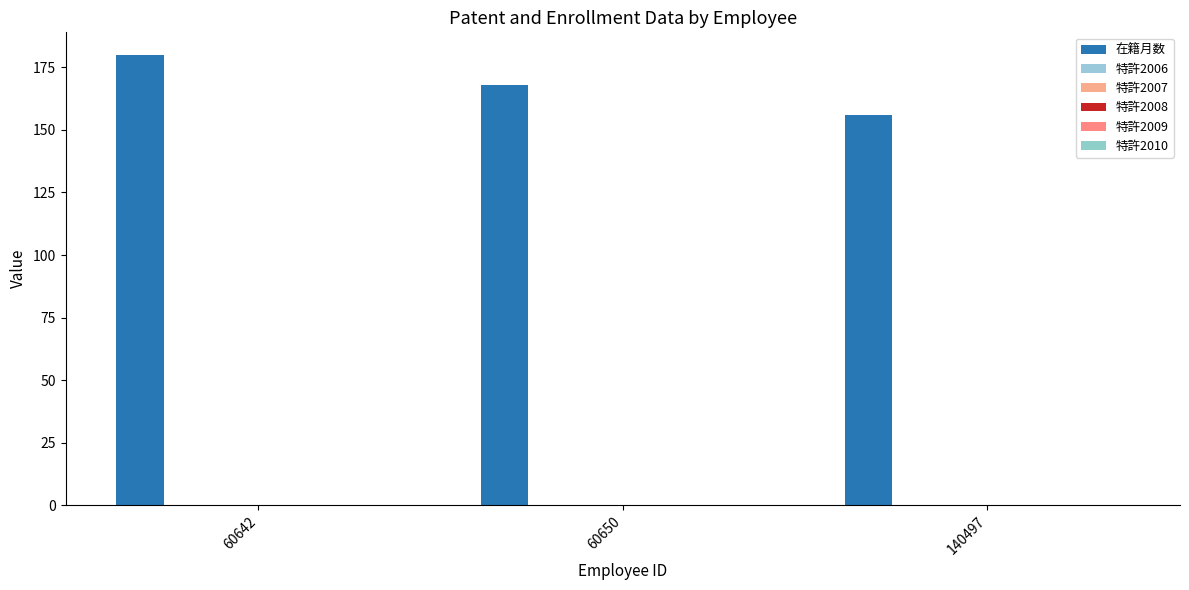

Count the number of categories in the chart.

3